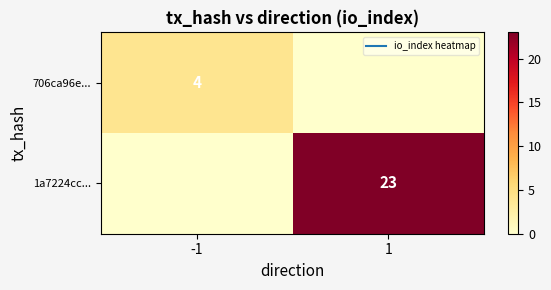

Rank the series by their average value, from lowest to highest.

706ca96e..., 1a7224cc...